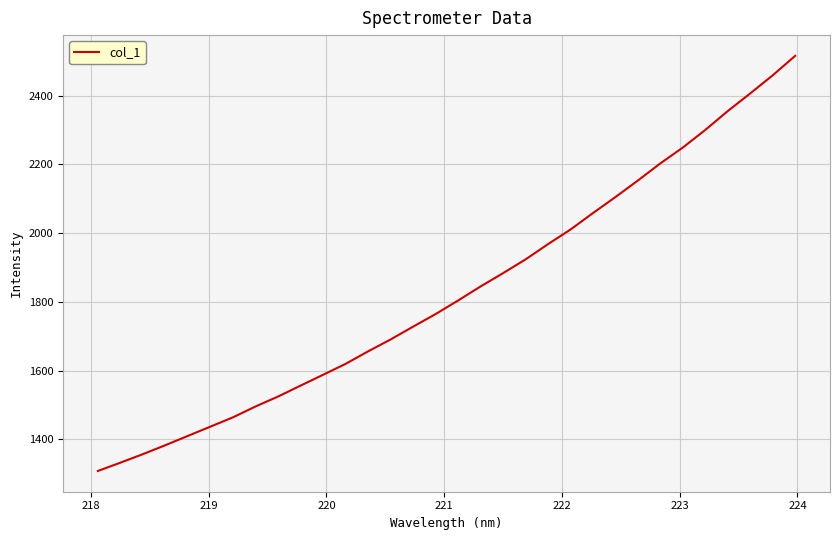

What is the maximum value shown in the chart?

2515.7